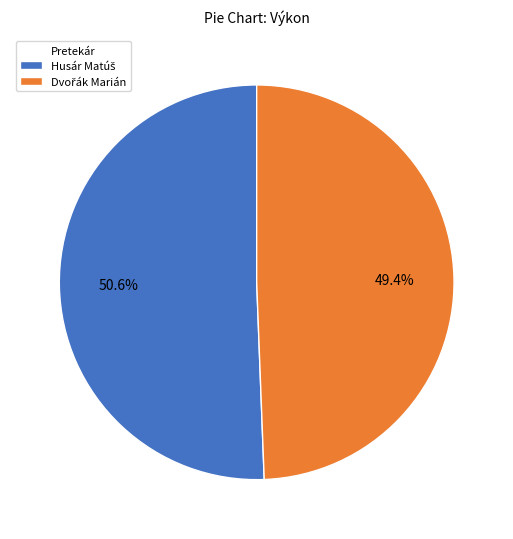

Does any single category account for the majority?

Yes